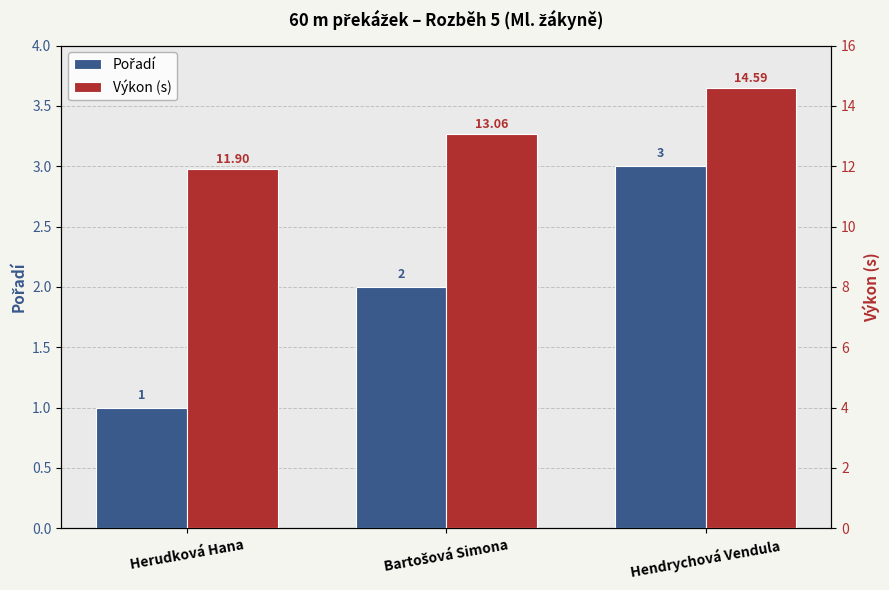

Reading left to right, extract all data points from this chart.

Pořadí: 1.0	2.0	3.0
Výkon (s): 11.9	13.1	14.6